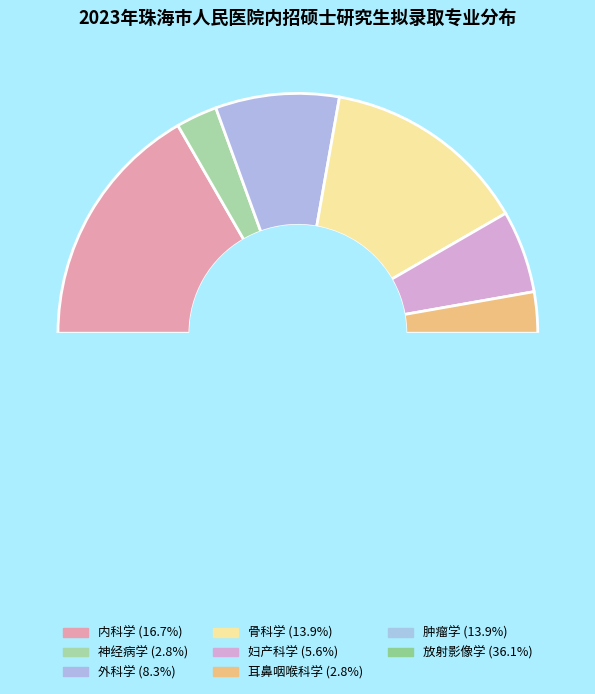

Does any single category account for the majority?

No